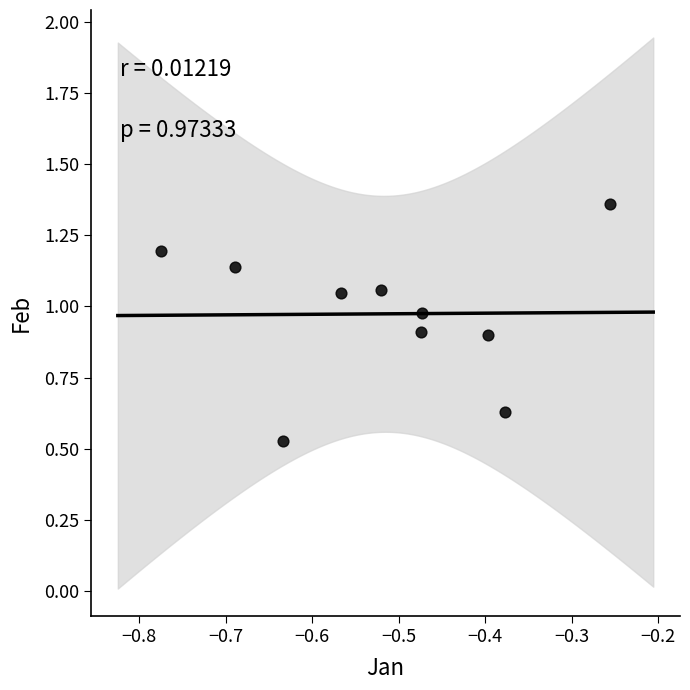

What is the range of Y values (max minus min)?

0.8